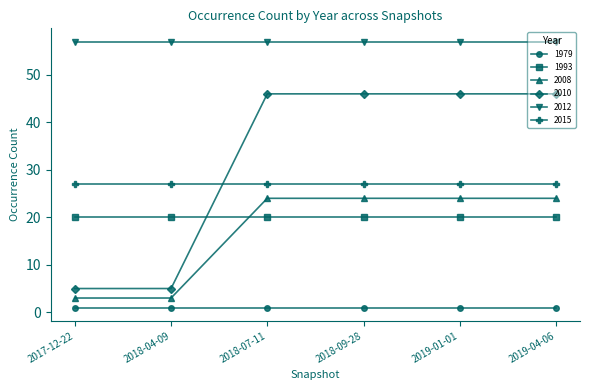

What is the greatest value displayed?

57